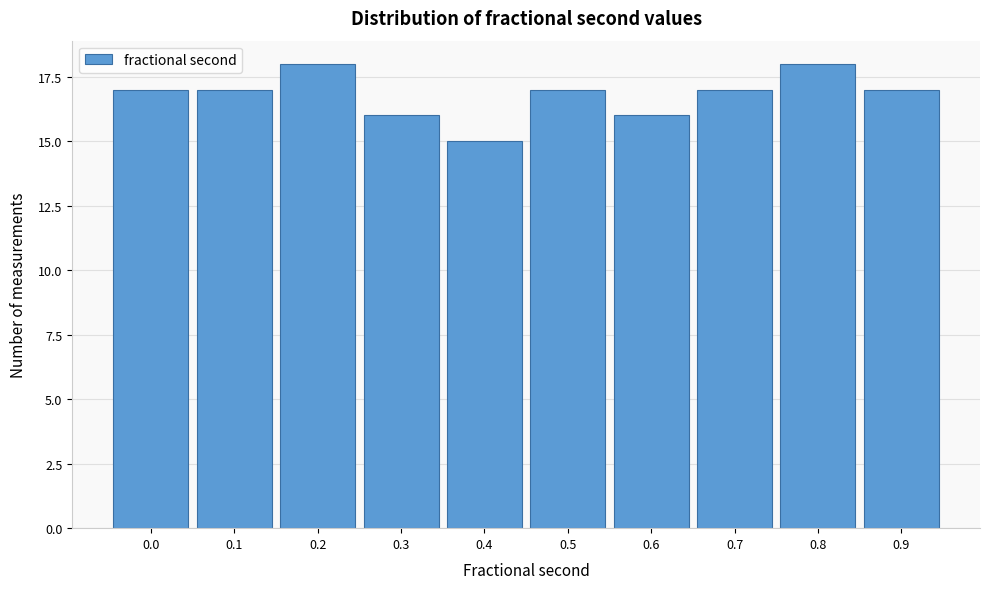

Reading right to left, list all the values displayed in this chart.

17	18	17	16	17	15	16	18	17	17